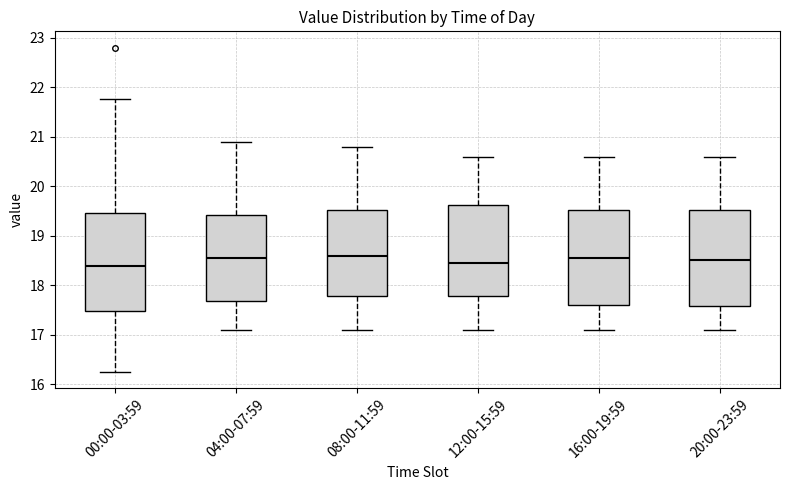

Reading left to right, transcribe this box plot: for each box, give where its median line is, the range the box spans, and where its two whiskers end, as read against the y-axis. The values are not printed on the chart, so give them approximately, as read against the axis.

00:00-03:59: median 18.4, box 17.5 to 19.5, whiskers 16.3 to 21.8
04:00-07:59: median 18.6, box 17.7 to 19.4, whiskers 17.1 to 20.9
08:00-11:59: median 18.6, box 17.8 to 19.5, whiskers 17.1 to 20.8
12:00-15:59: median 18.5, box 17.8 to 19.6, whiskers 17.1 to 20.6
16:00-19:59: median 18.6, box 17.6 to 19.5, whiskers 17.1 to 20.6
20:00-23:59: median 18.5, box 17.6 to 19.5, whiskers 17.1 to 20.6